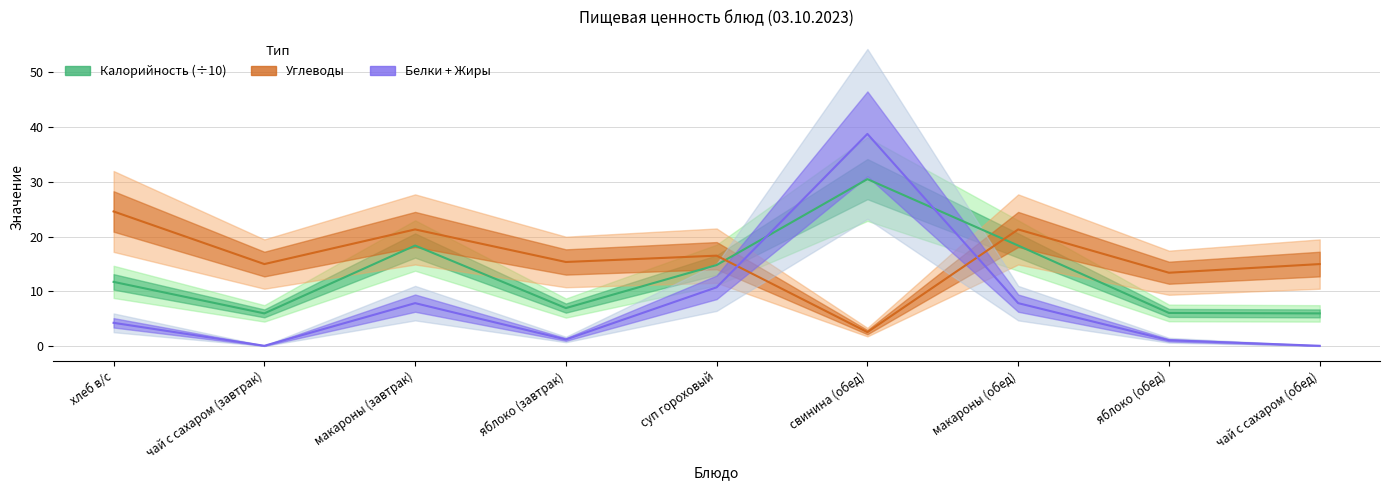

What is the smallest value displayed?

0.1